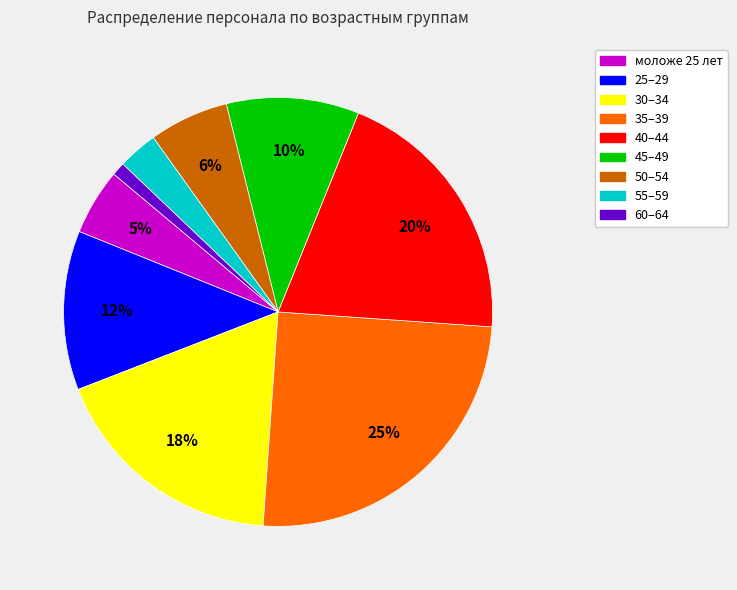

Is there a majority slice in this chart?

No